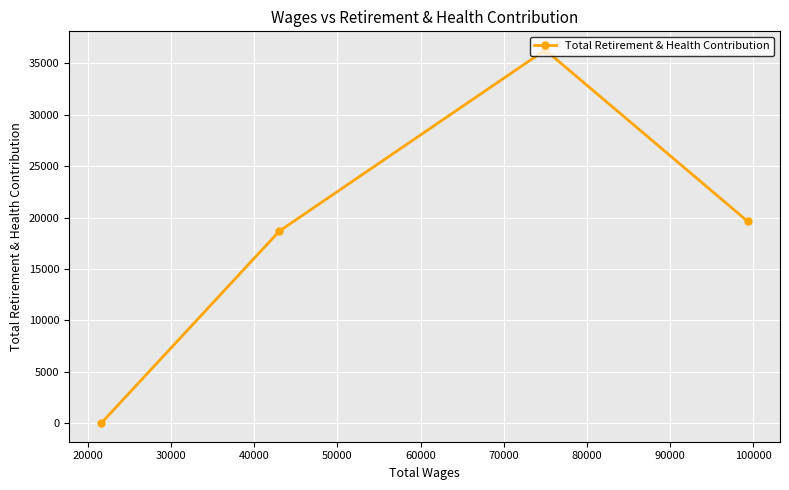

What is the difference between the second highest and minimum values?

19633